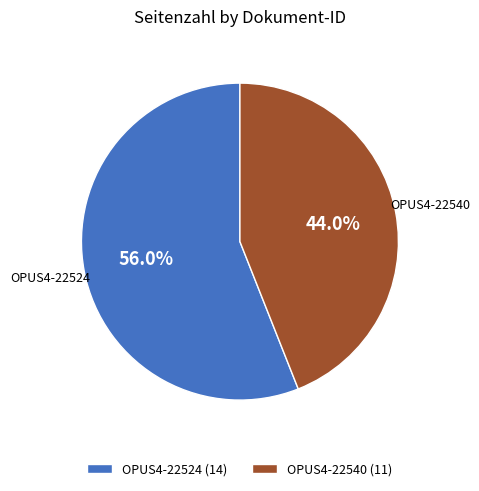

Combined, what portion of the pie is OPUS4-22540 and OPUS4-22524?

100.0%